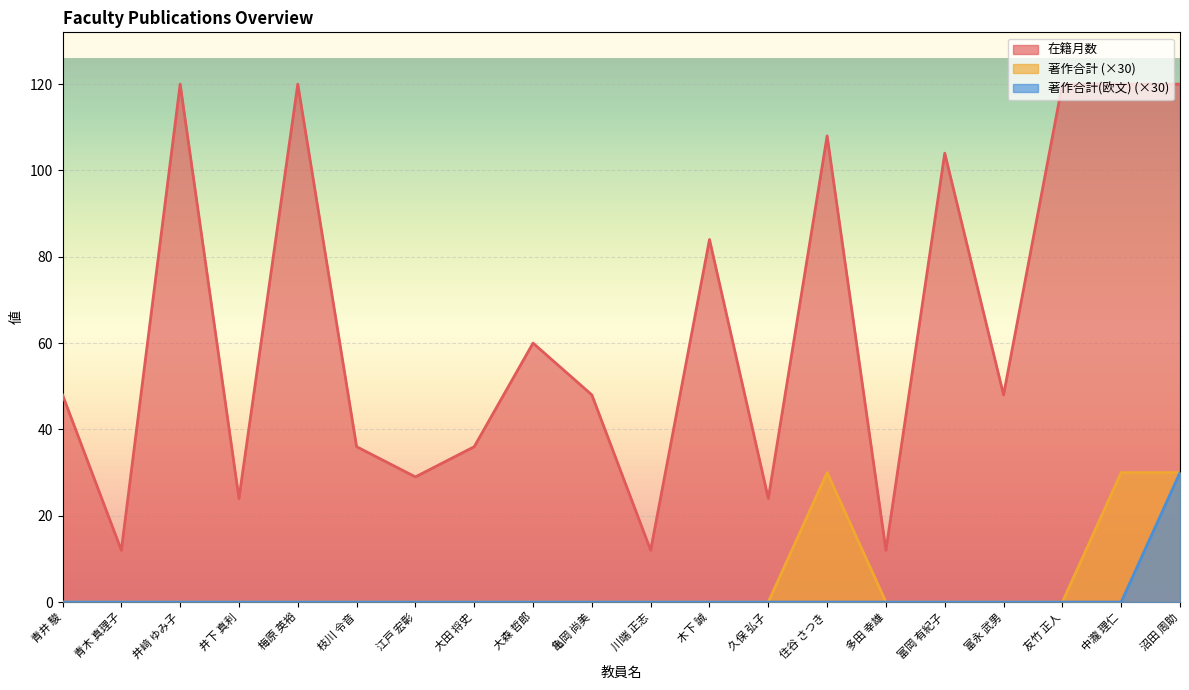

What is the minimum value for 在籍月数?

12